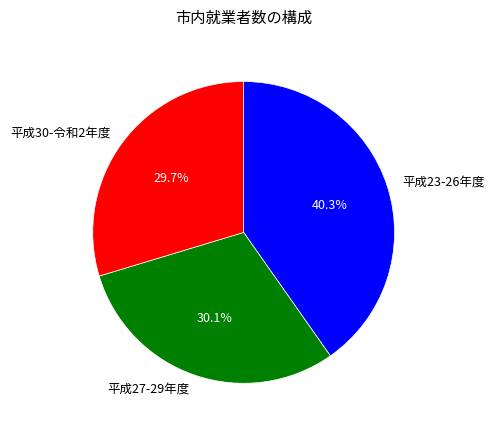

Is there any slice that represents more than half of the pie?

No